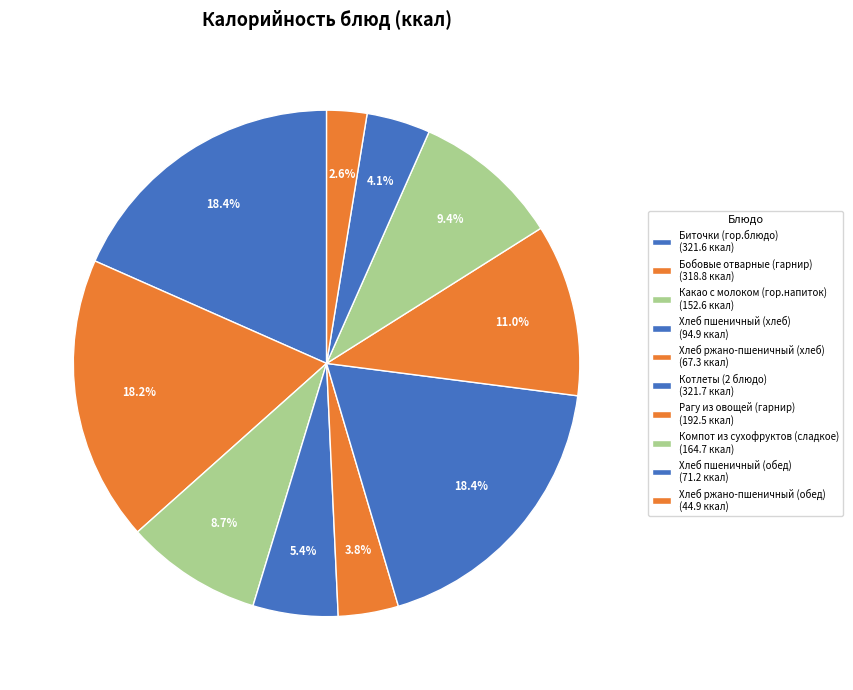

What is the largest slice in the pie chart?

Котлеты (2 блюдо)